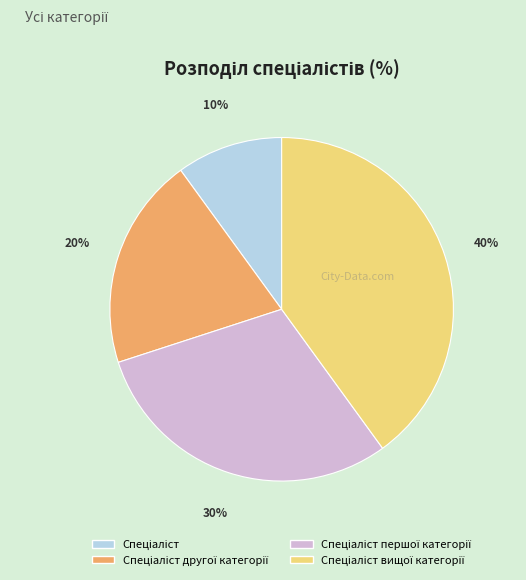

Is there any slice that represents more than half of the pie?

No